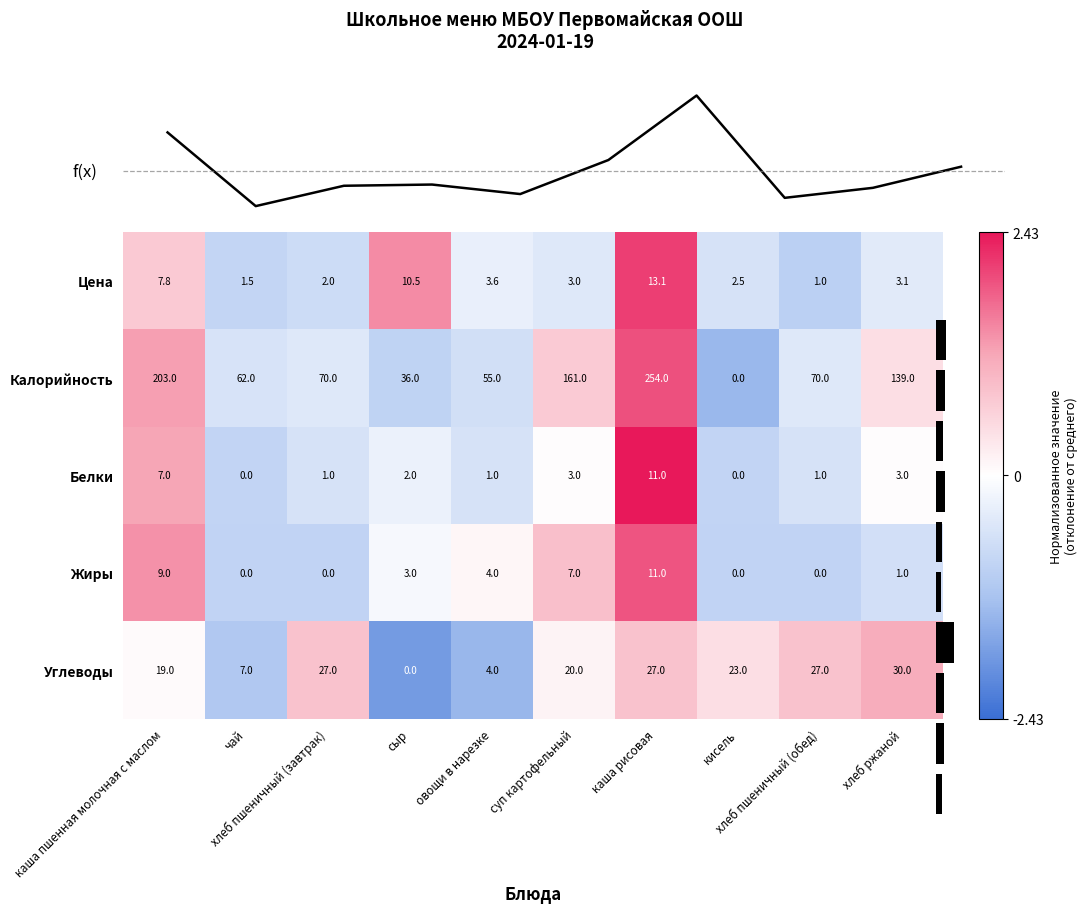

How many values in Углеводы are below zero?

3